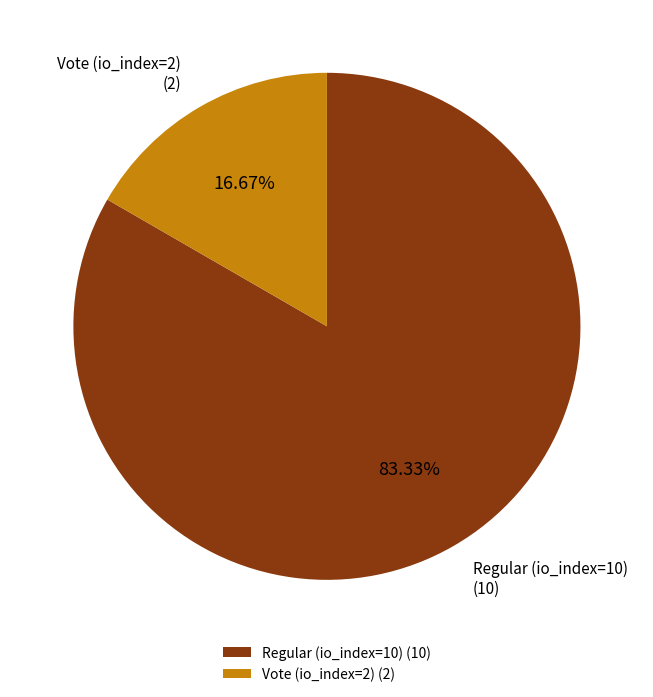

How many segments does this pie chart have?

2